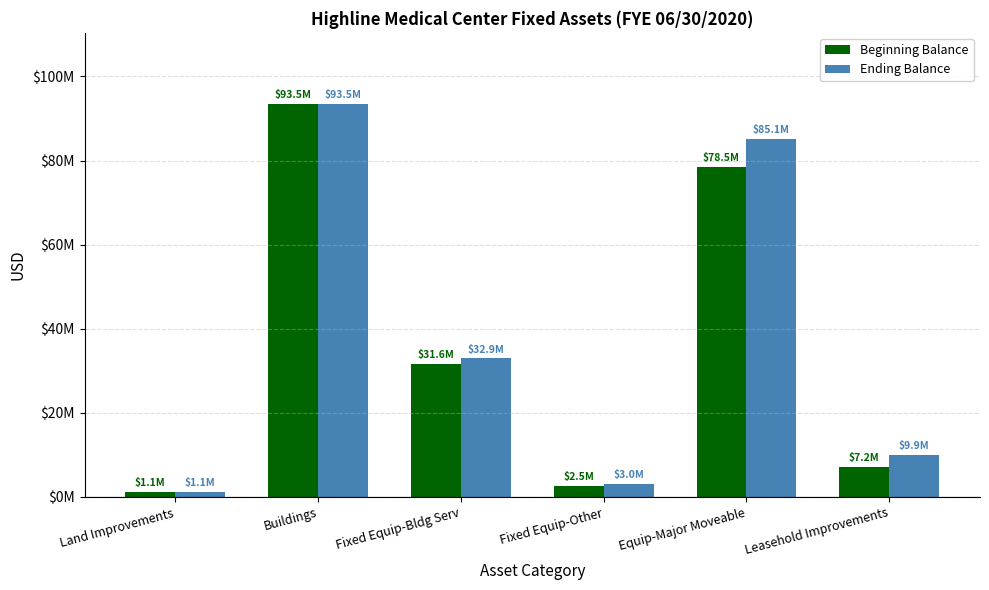

Rank the series at Land Improvements from lowest to highest value.

Beginning Balance, Ending Balance